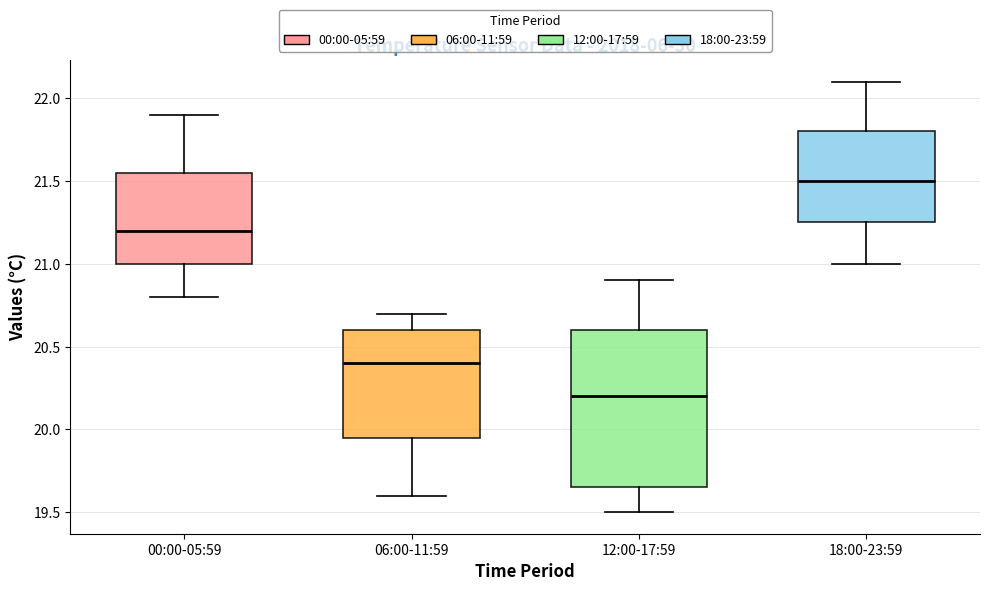

Reading left to right, transcribe this box plot: for each box, give where its median line is, the range the box spans, and where its two whiskers end, as read against the y-axis. The values are not printed on the chart, so give them approximately, as read against the axis.

00:00-05:59: median 21.20, box 21.00 to 21.55, whiskers 20.80 to 21.90
06:00-11:59: median 20.40, box 19.95 to 20.60, whiskers 19.60 to 20.70
12:00-17:59: median 20.20, box 19.65 to 20.60, whiskers 19.50 to 20.90
18:00-23:59: median 21.50, box 21.25 to 21.80, whiskers 21.00 to 22.10